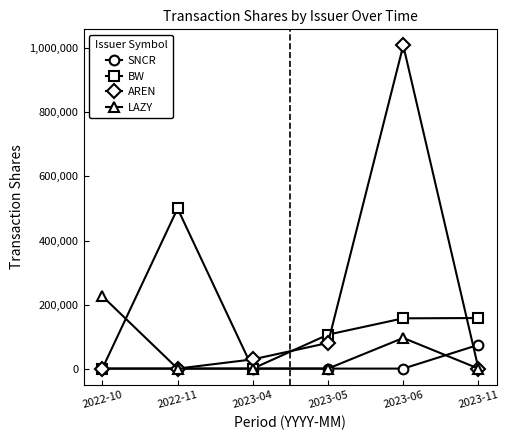

Is it true that LAZY equals 0 at 2023-11?

True